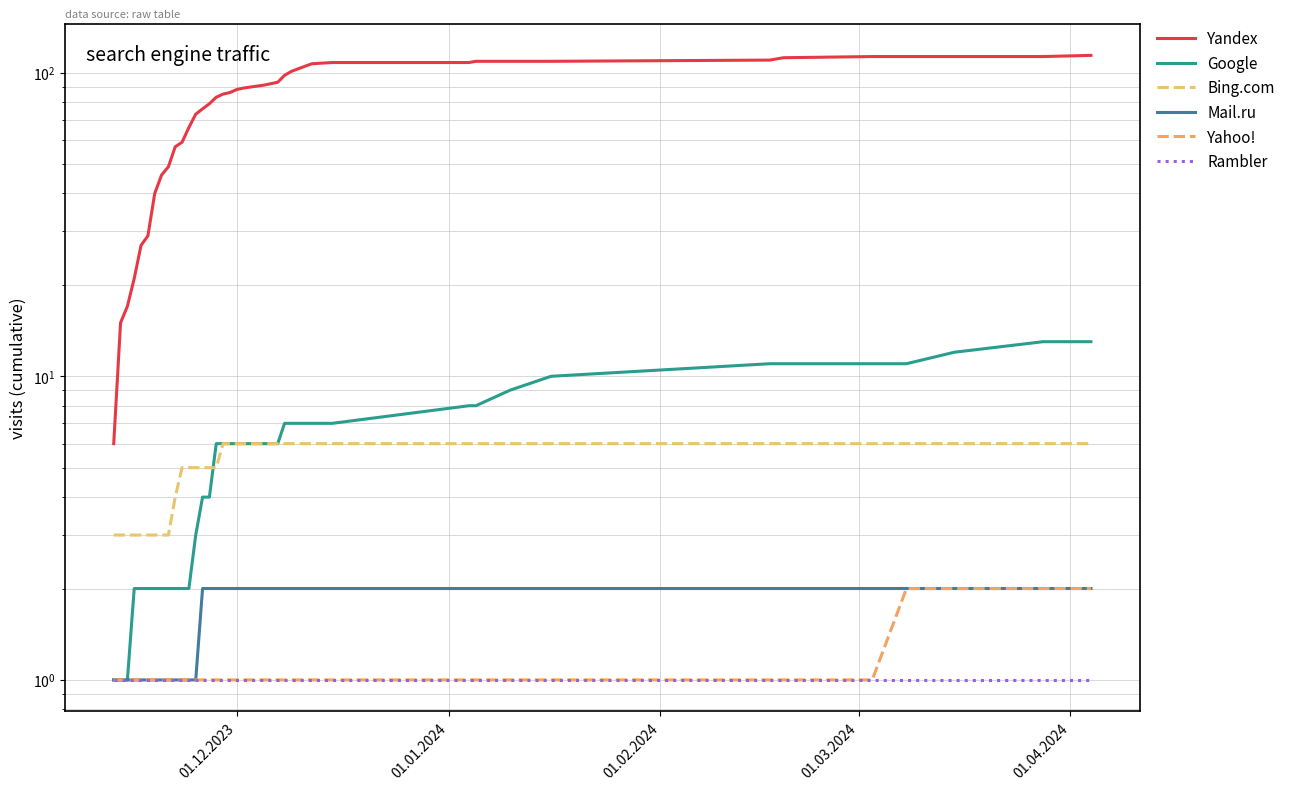

What is the difference between the maximum and second lowest values in the Bing.com series?

3